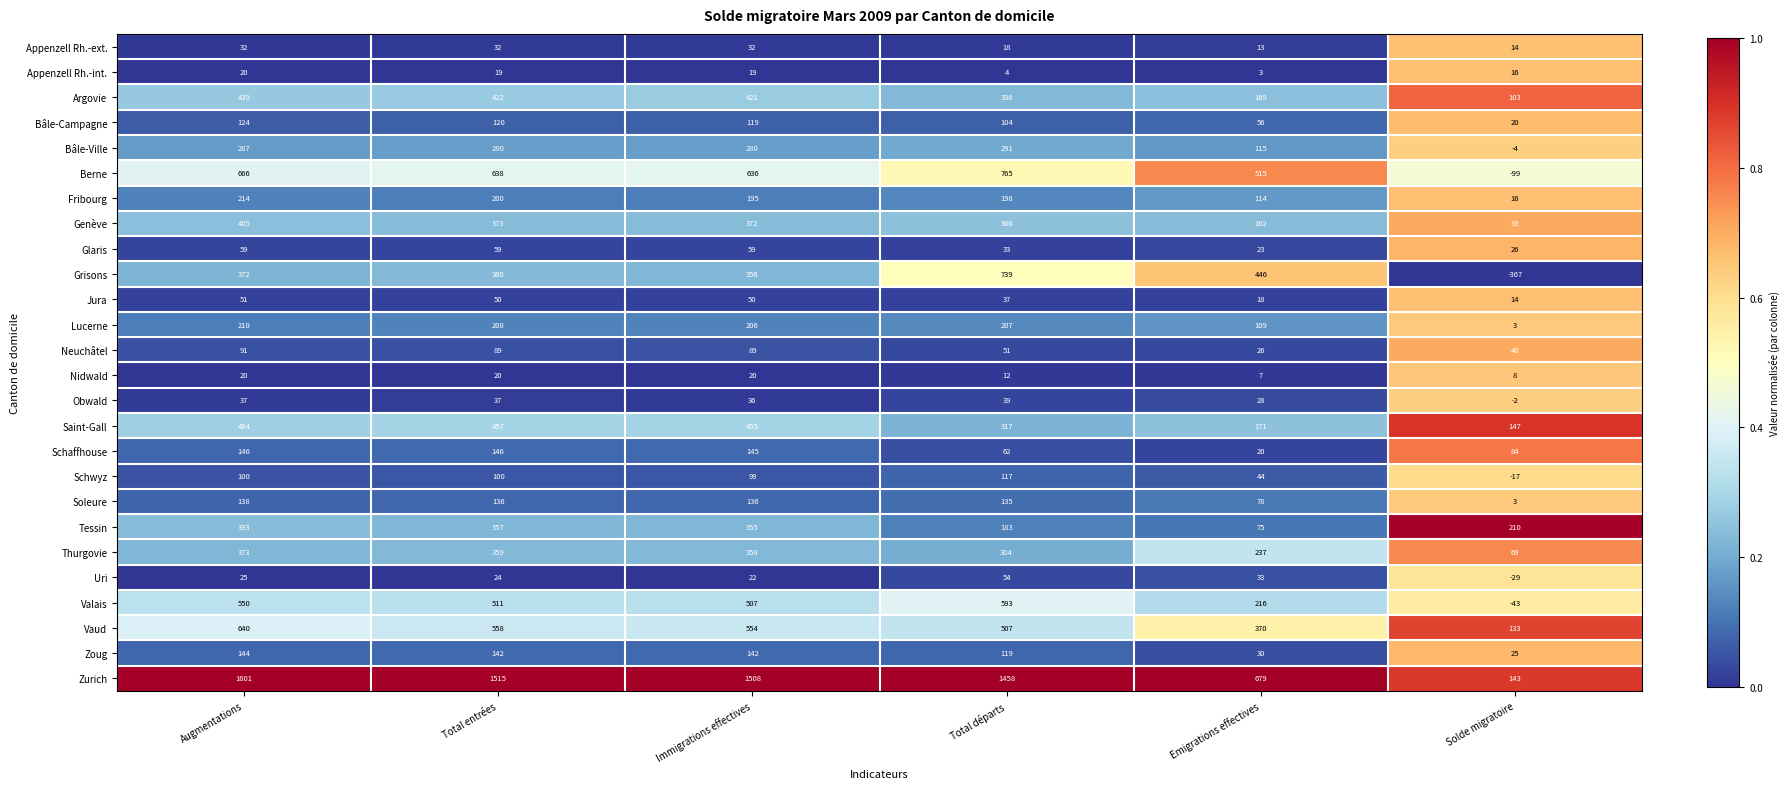

Is it true that Saint-Gall equals 457 at Total entrées?

True